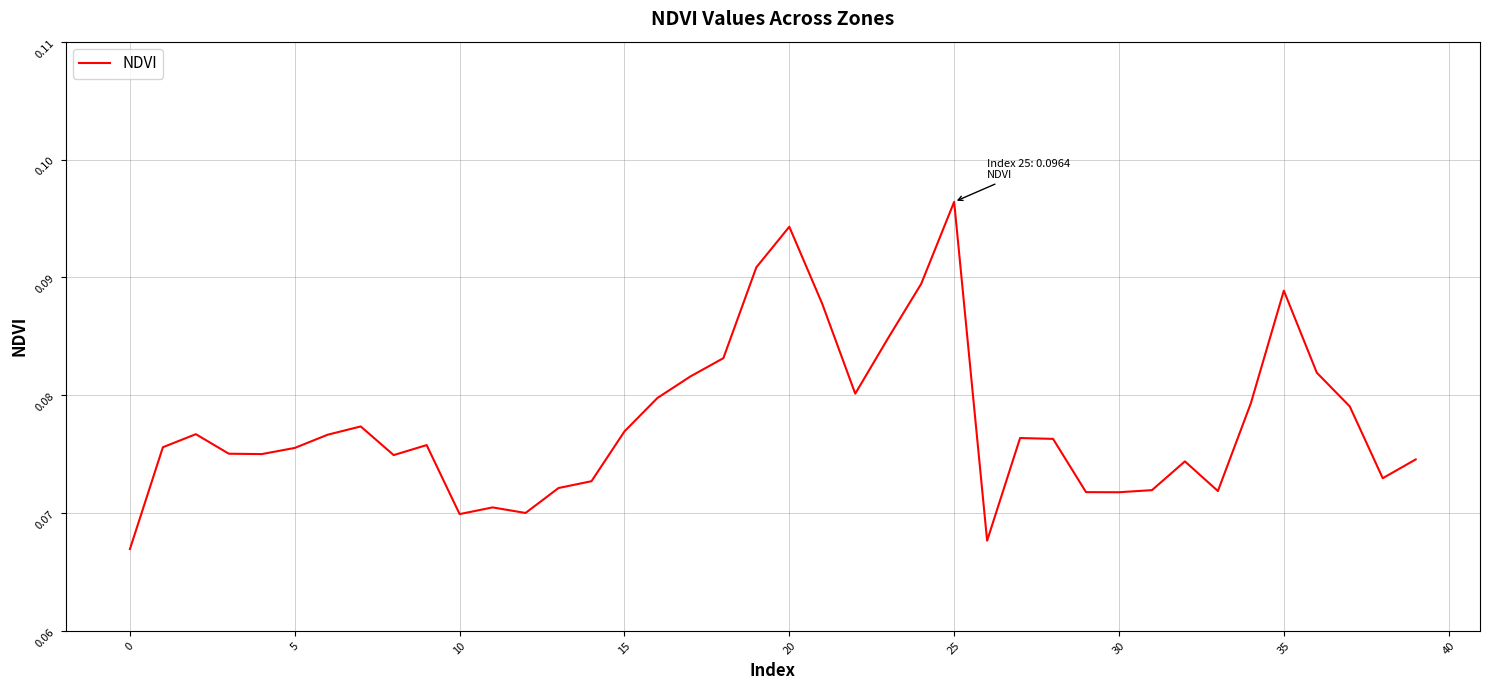

Is this an area chart (filled region under the line)?

No